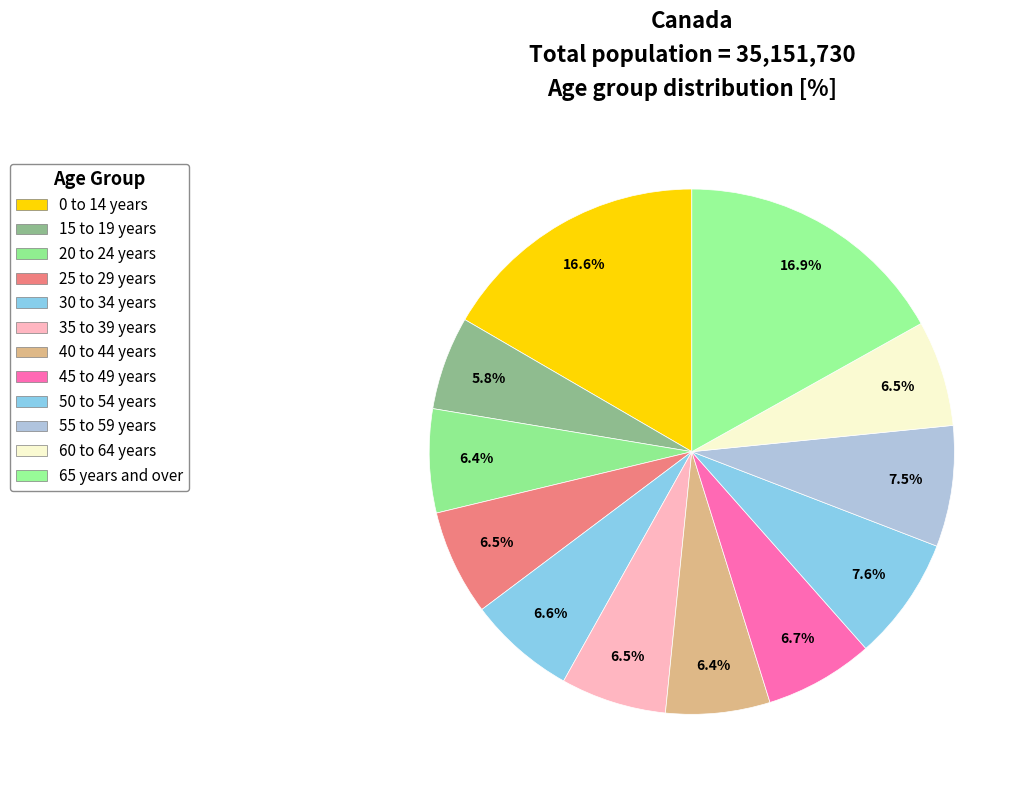

How many segments does this pie chart have?

12